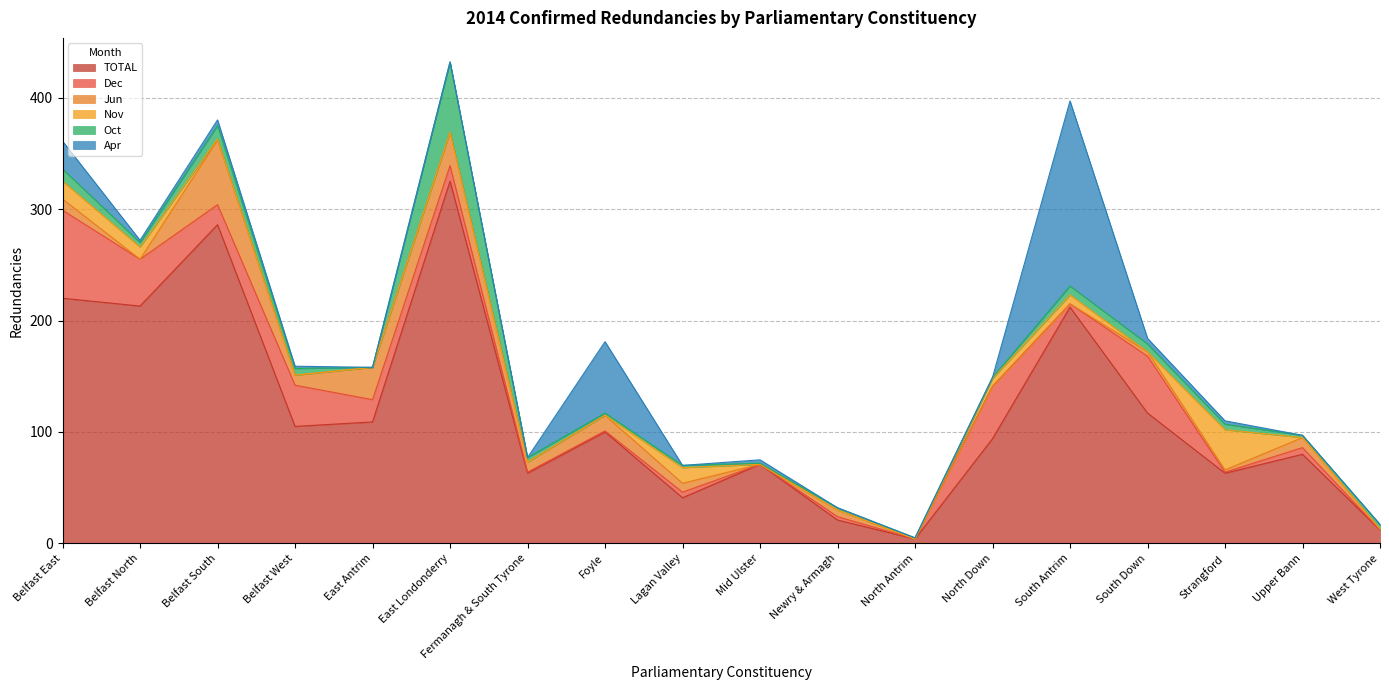

Count the number of categories in the chart.

18